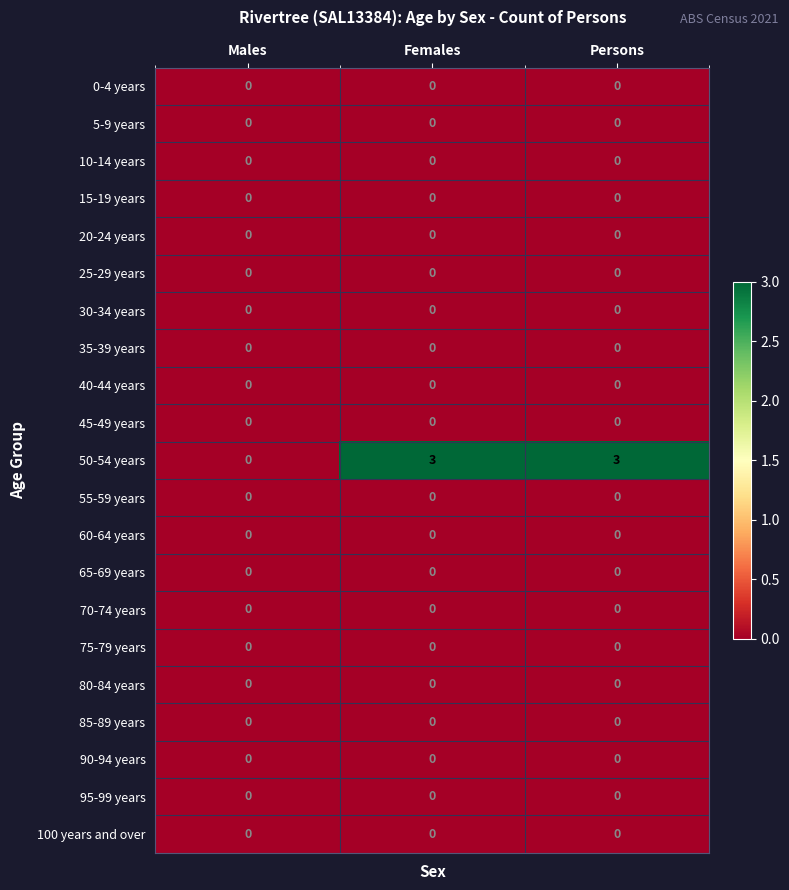

Which series changed the most between Males and Females?

50-54 years